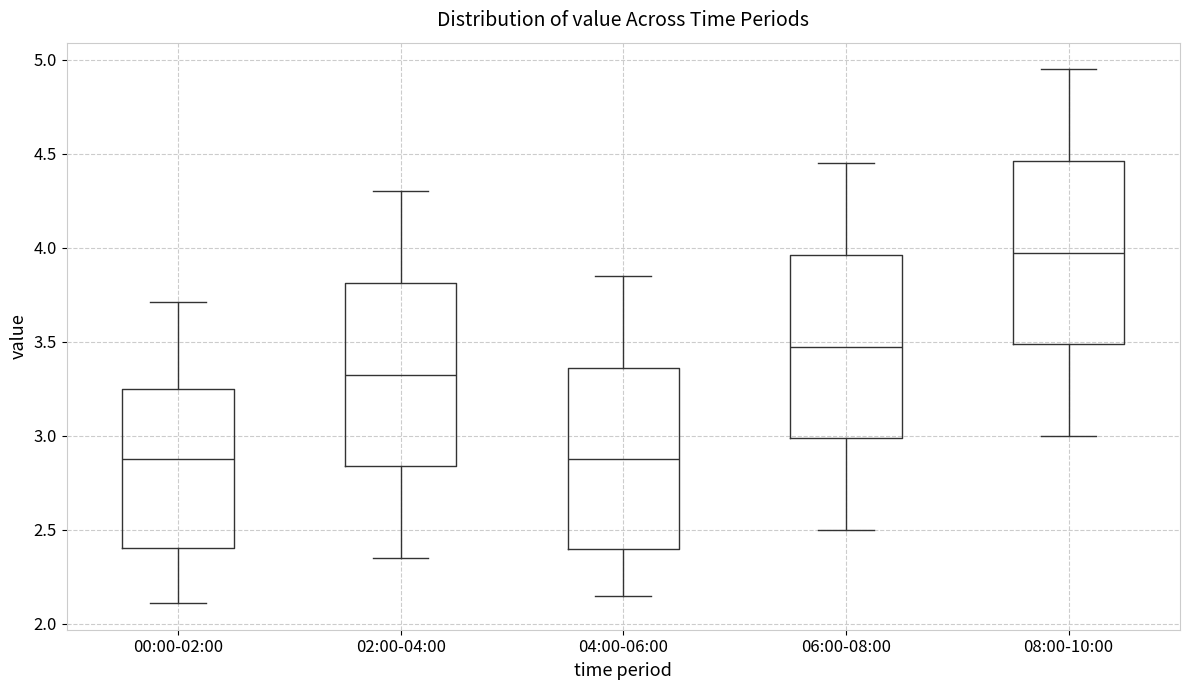

Where is the lower edge of the box for 00:00-02:00 on the y-axis? The values are not printed on the chart, so give them approximately, as read against the axis.

2.40